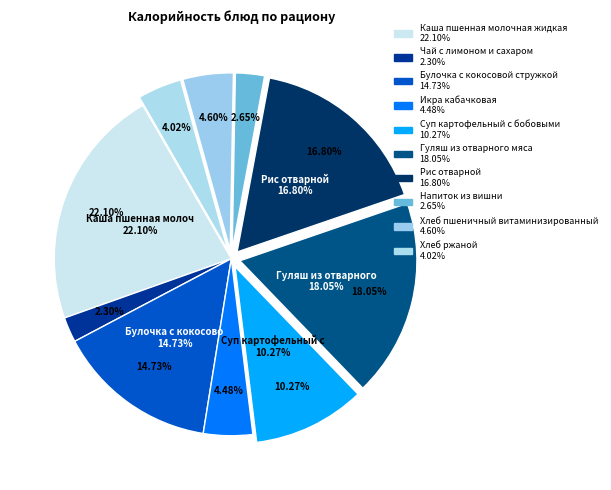

The Рис отварной slice represents 11% of the pie. True or false?

False